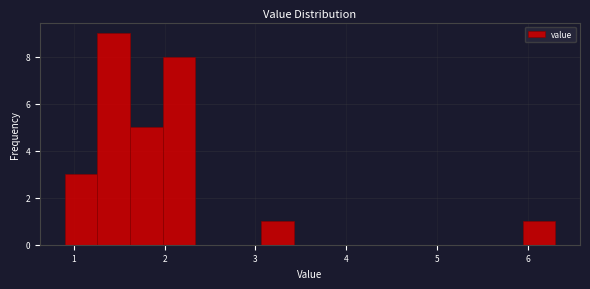

Around what value on the x-axis is the tallest bar? Give the approximate position of its centre, as read against the axis.

1.4